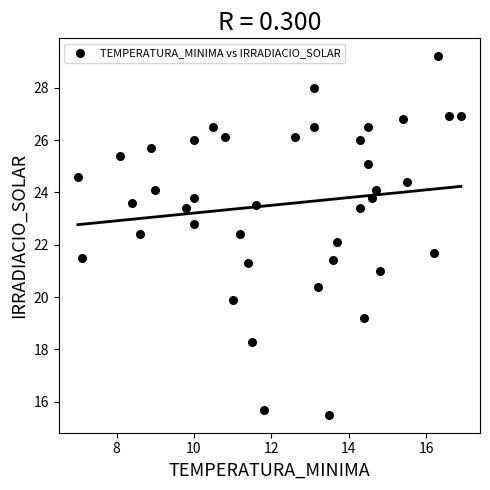

What is the range of Y values (max minus min)?

13.7